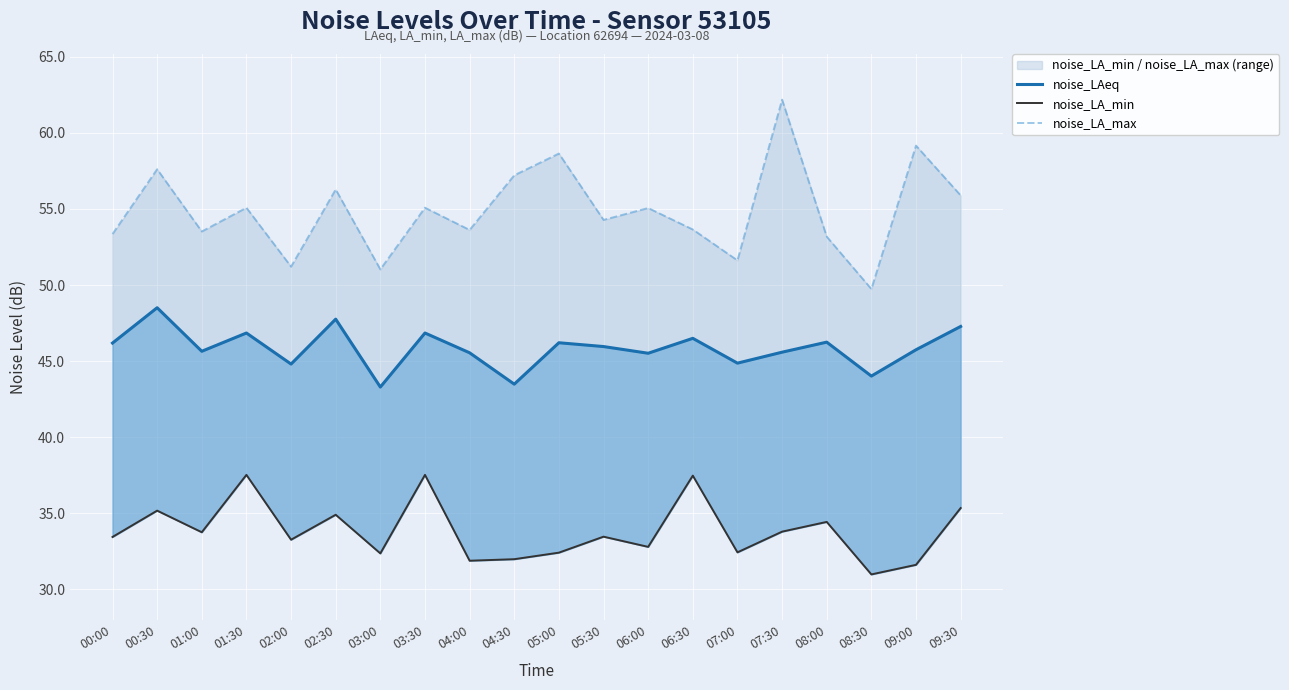

Reading left to right, what are all the values shown in this chart?

noise_LAeq: 00:00=46.2	00:30=48.5	01:00=45.6	01:30=46.9	02:00=44.8	02:30=47.8	03:00=43.3	03:30=46.9	04:00=45.5	04:30=43.5	05:00=46.2	05:30=46.0	06:00=45.5	06:30=46.5	07:00=44.9	07:30=45.6	08:00=46.2	08:30=44.0	09:00=45.8	09:30=47.3
noise_LA_min: 00:00=33.5	00:30=35.2	01:00=33.8	01:30=37.5	02:00=33.3	02:30=34.9	03:00=32.4	03:30=37.5	04:00=31.9	04:30=32.0	05:00=32.4	05:30=33.5	06:00=32.8	06:30=37.5	07:00=32.4	07:30=33.8	08:00=34.4	08:30=31.0	09:00=31.6	09:30=35.4
noise_LA_max: 00:00=53.4	00:30=57.6	01:00=53.5	01:30=55.1	02:00=51.2	02:30=56.3	03:00=51.0	03:30=55.1	04:00=53.6	04:30=57.2	05:00=58.6	05:30=54.3	06:00=55.1	06:30=53.6	07:00=51.6	07:30=62.2	08:00=53.2	08:30=49.7	09:00=59.2	09:30=55.9